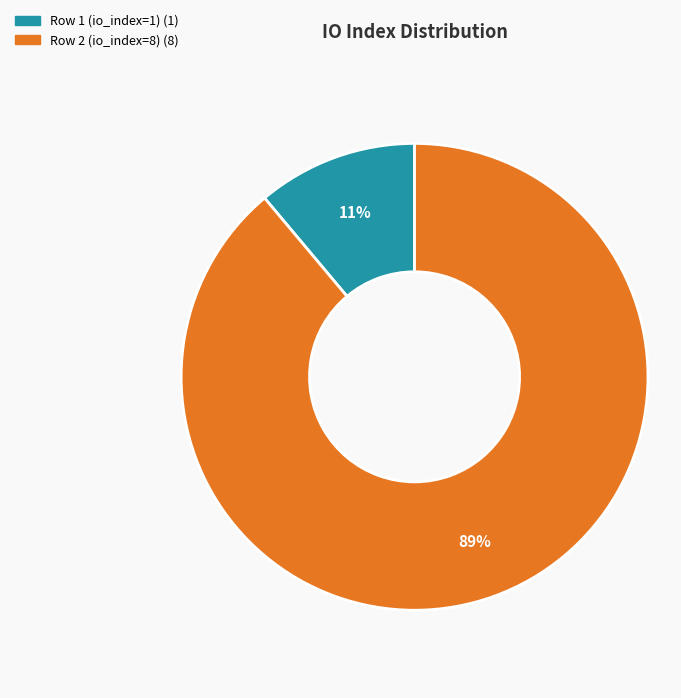

Is there a majority slice in this chart?

Yes